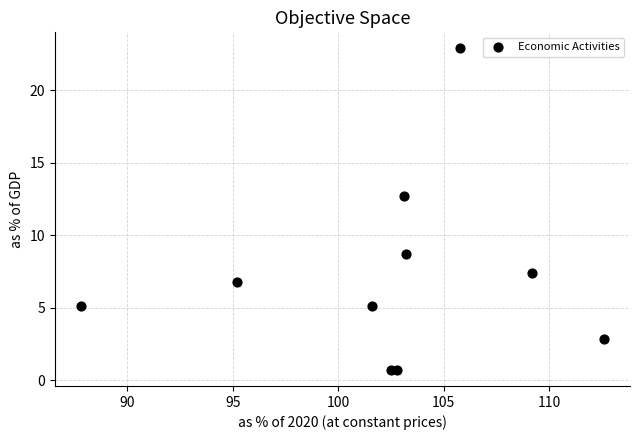

What Y value in the scatter plot is closest to 11?

12.7